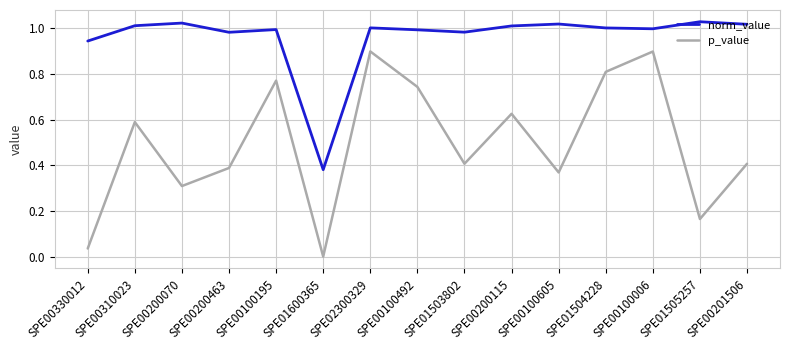

What is the average value of the p_value series?

0.5